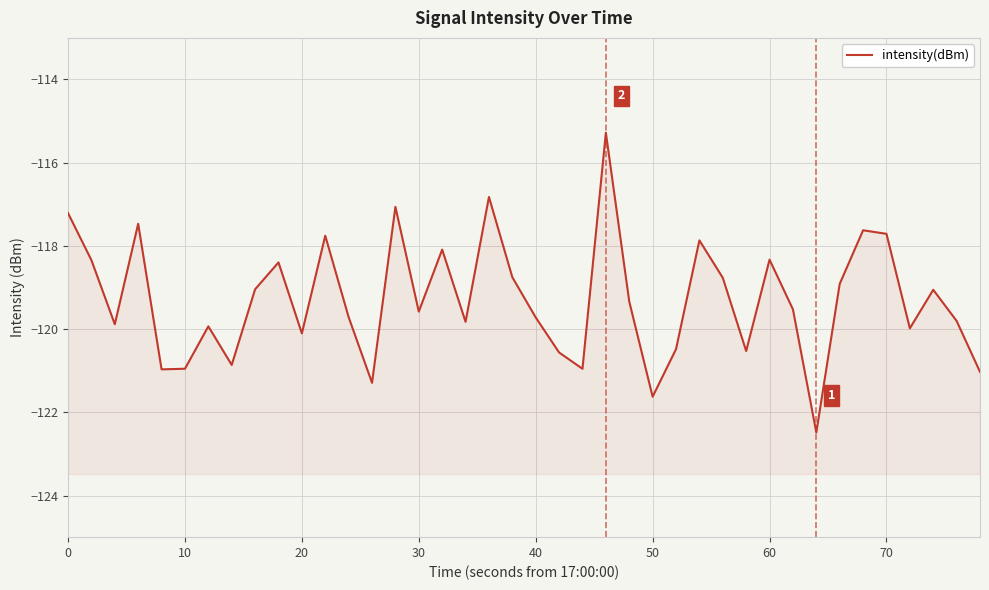

What is the maximum value shown in the chart?

-115.3